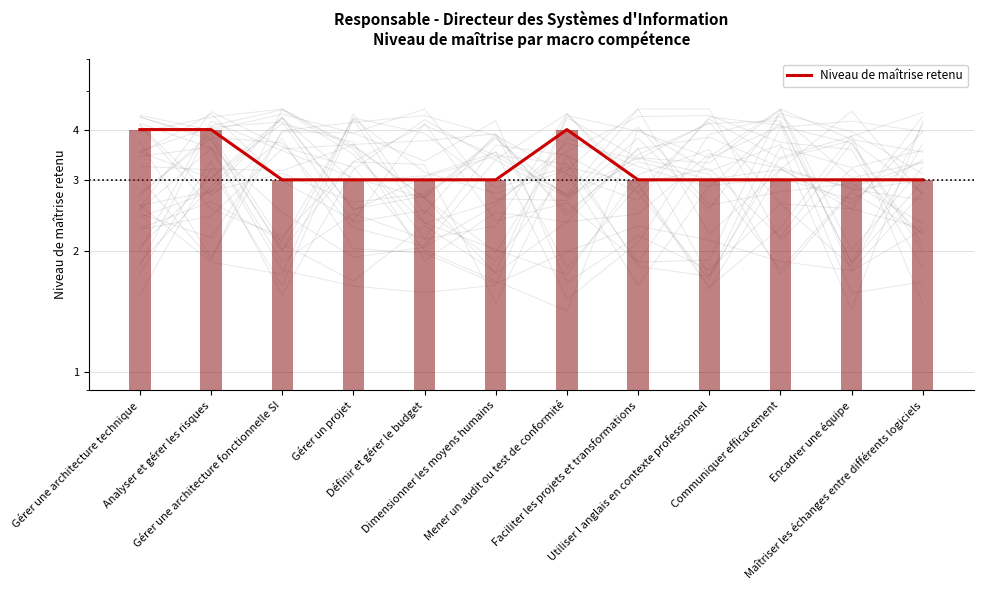

How many values are between 3 and 4?

12